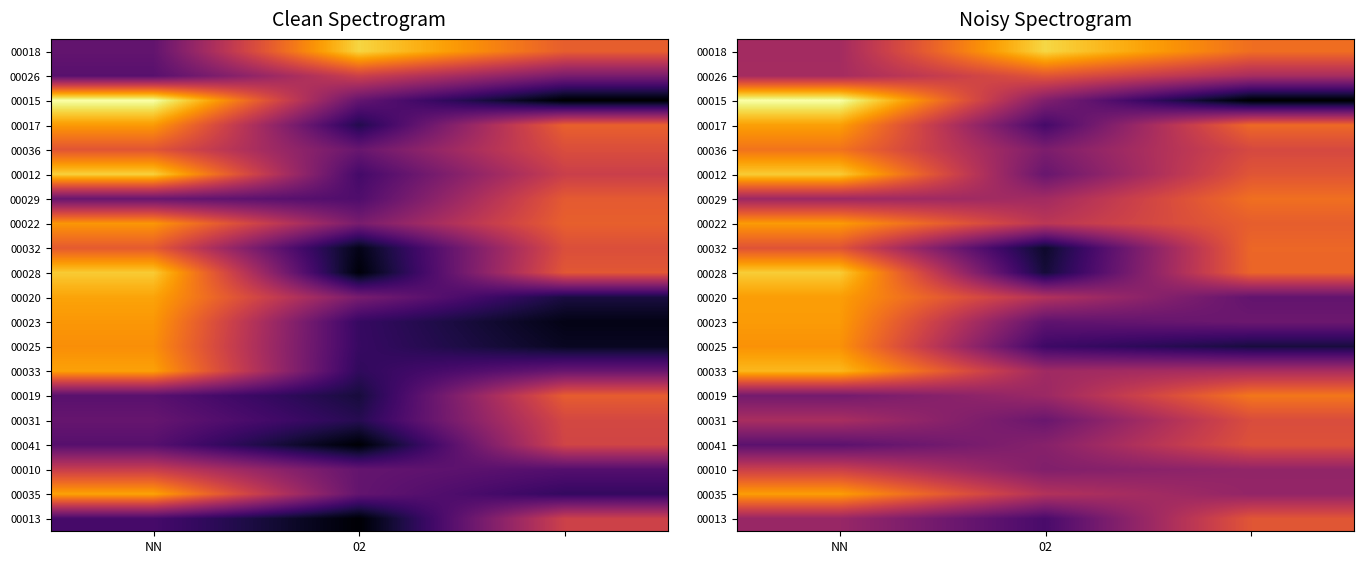

At which category is the sum across all series the highest?

NN